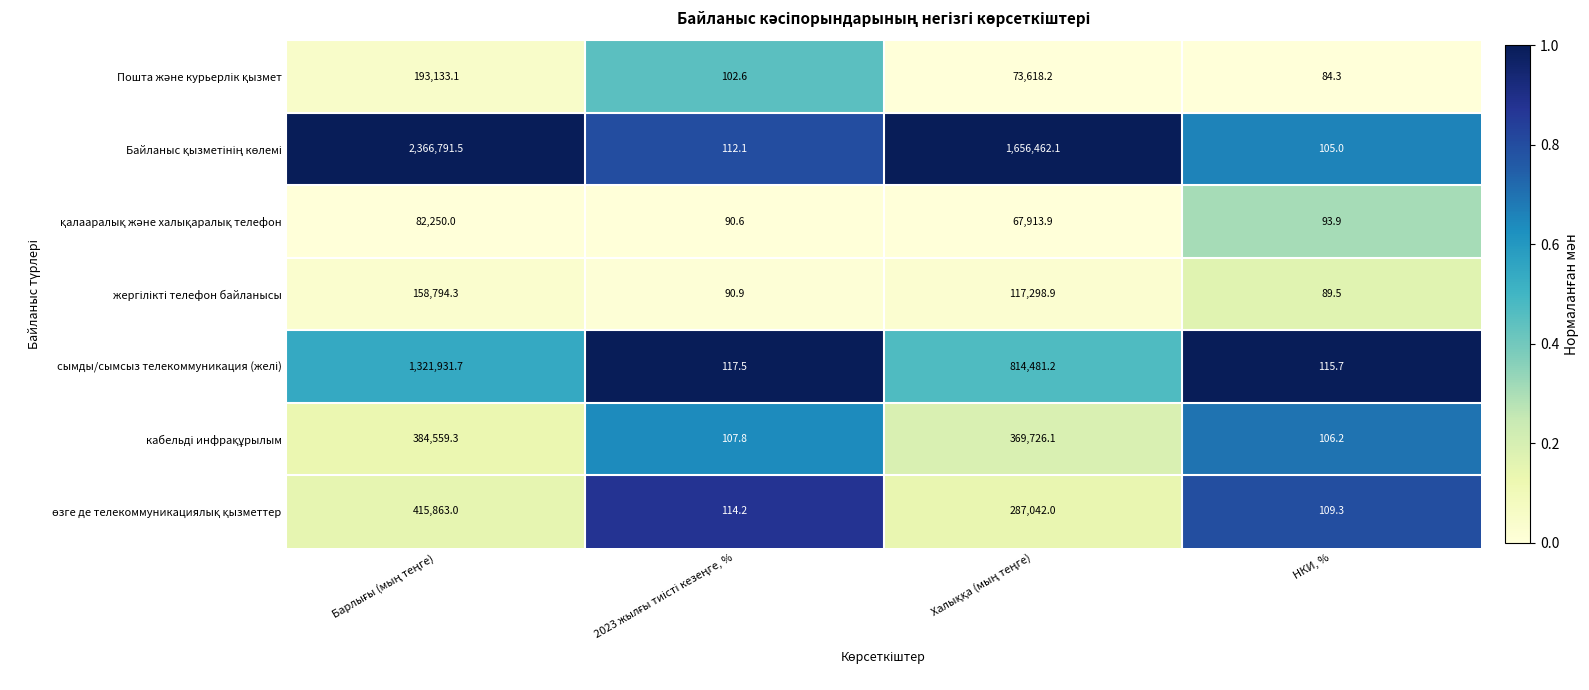

What is the total value across all series at НКИ, %?

703.9